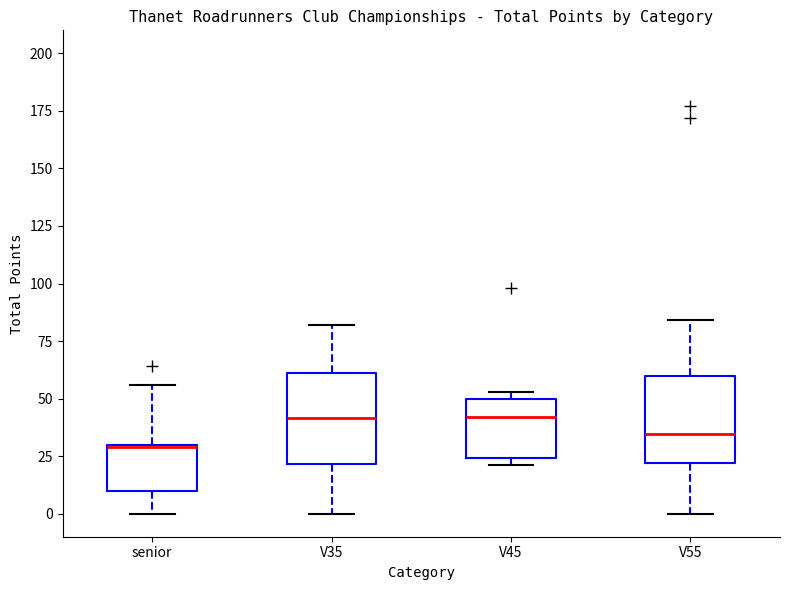

Reading left to right, transcribe this box plot: for each box, give where its median line is, the range the box spans, and where its two whiskers end, as read against the y-axis. The values are not printed on the chart, so give them approximately, as read against the axis.

senior: median 30, box 10 to 30, whiskers 0 to 55
V35: median 40, box 20 to 60, whiskers 0 to 80
V45: median 40, box 25 to 50, whiskers 20 to 55
V55: median 35, box 20 to 60, whiskers 0 to 85